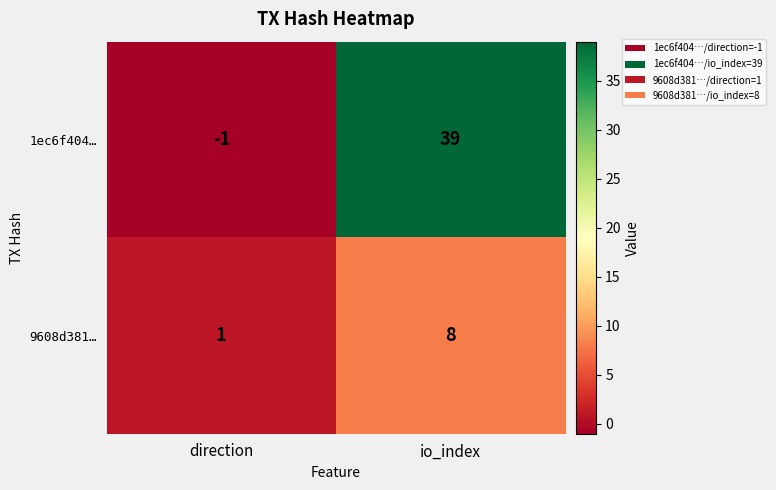

What is the difference between the maximum and minimum values in the 9608d381… series?

7